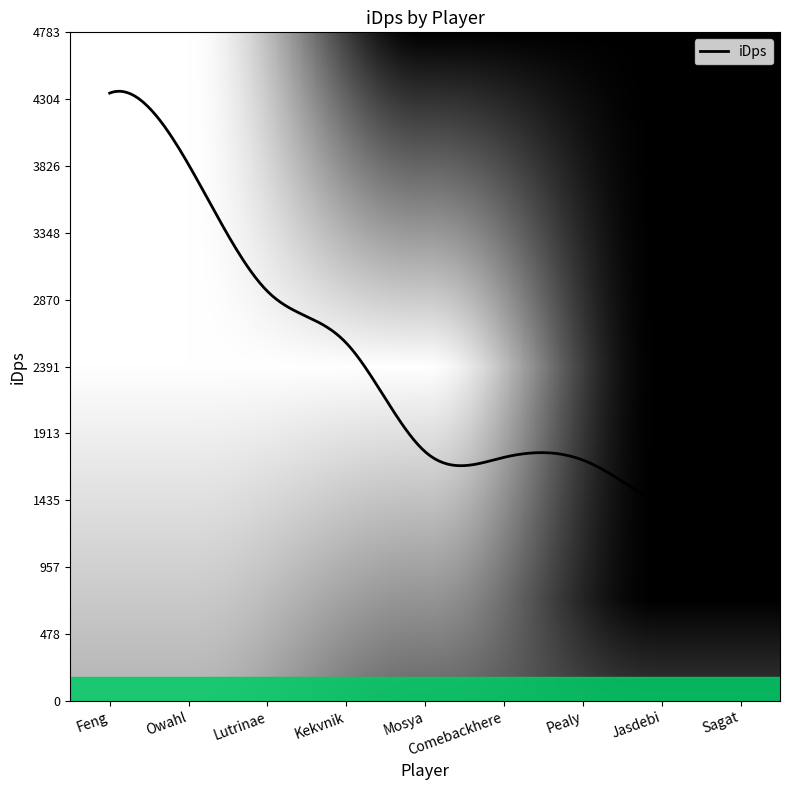

What is the greatest value displayed?

4360.9